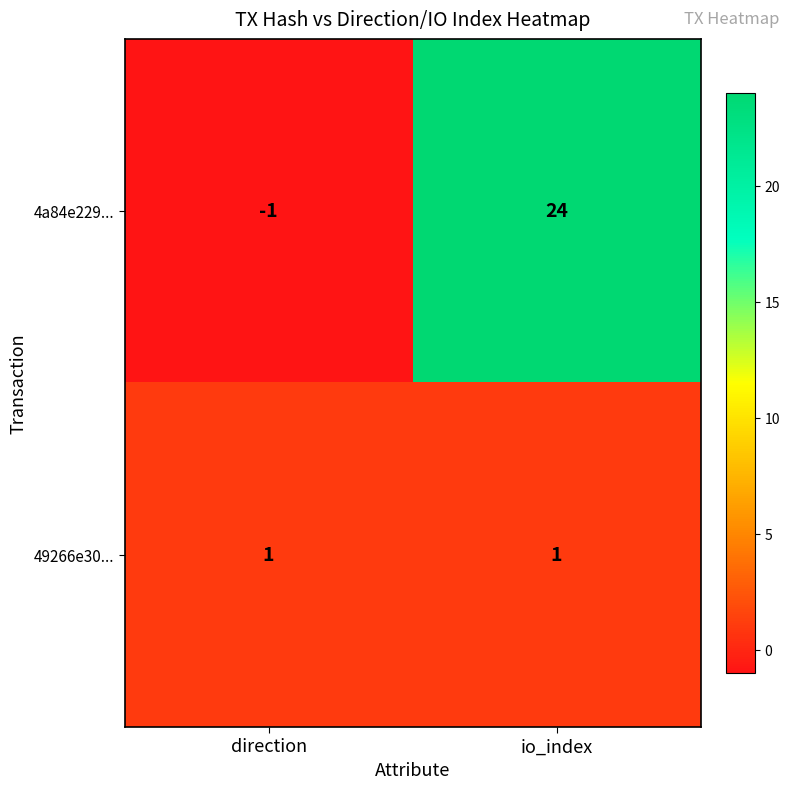

Which series has the largest total across all categories?

4a84e229...